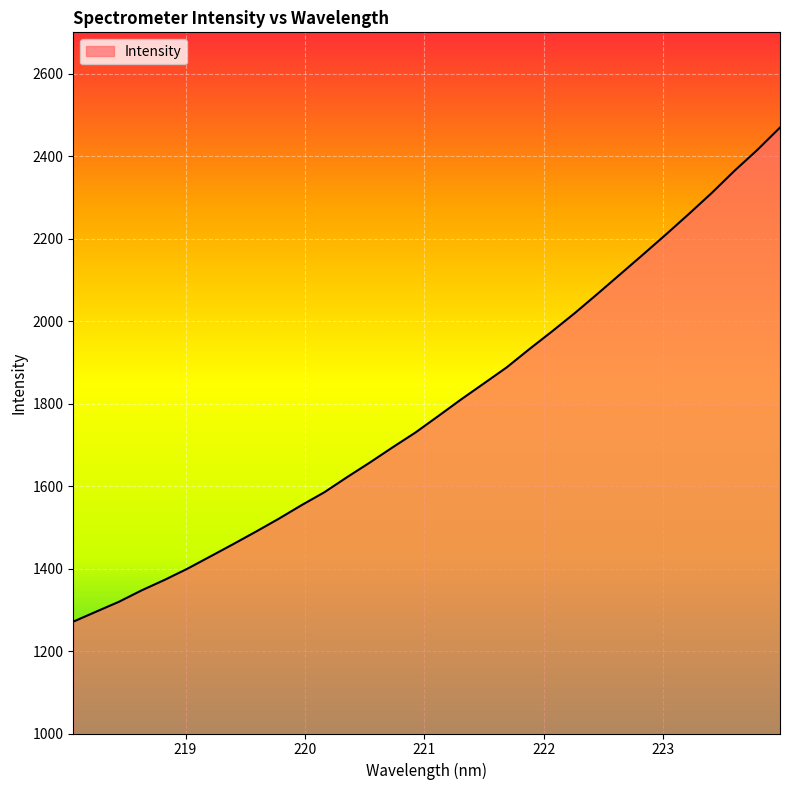

What is the greatest value displayed?

2469.1